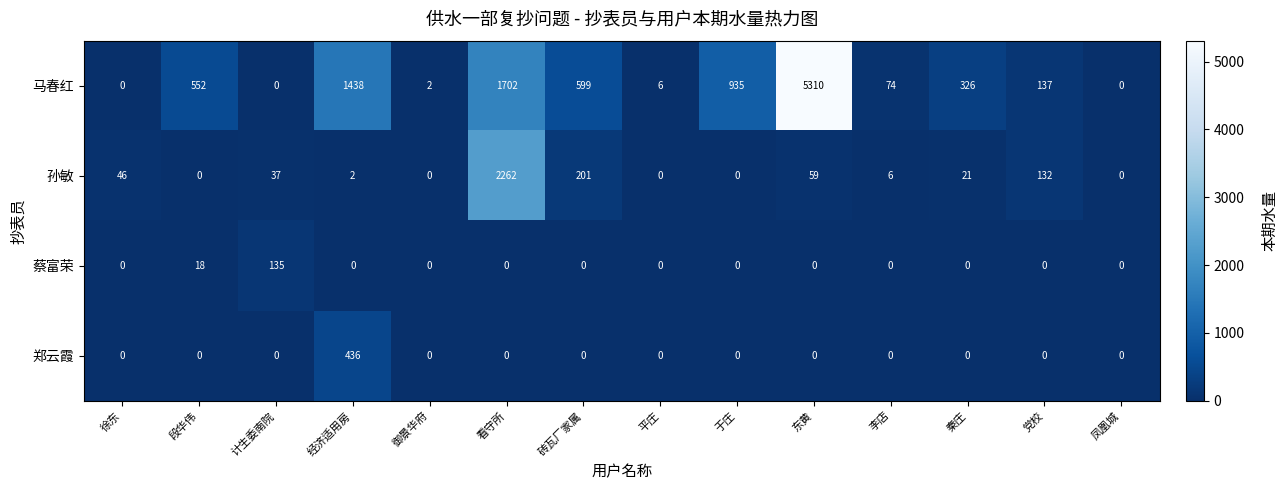

At 经济适用房, list the series in order from smallest to largest.

蔡富荣, 孙敏, 郑云霞, 马春红